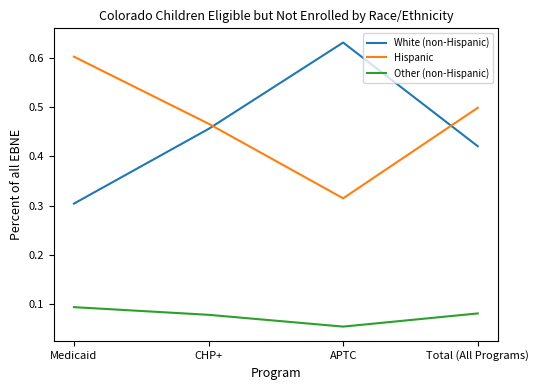

Where do White (non-Hispanic) and Hispanic first cross each other?

CHP+ and APTC